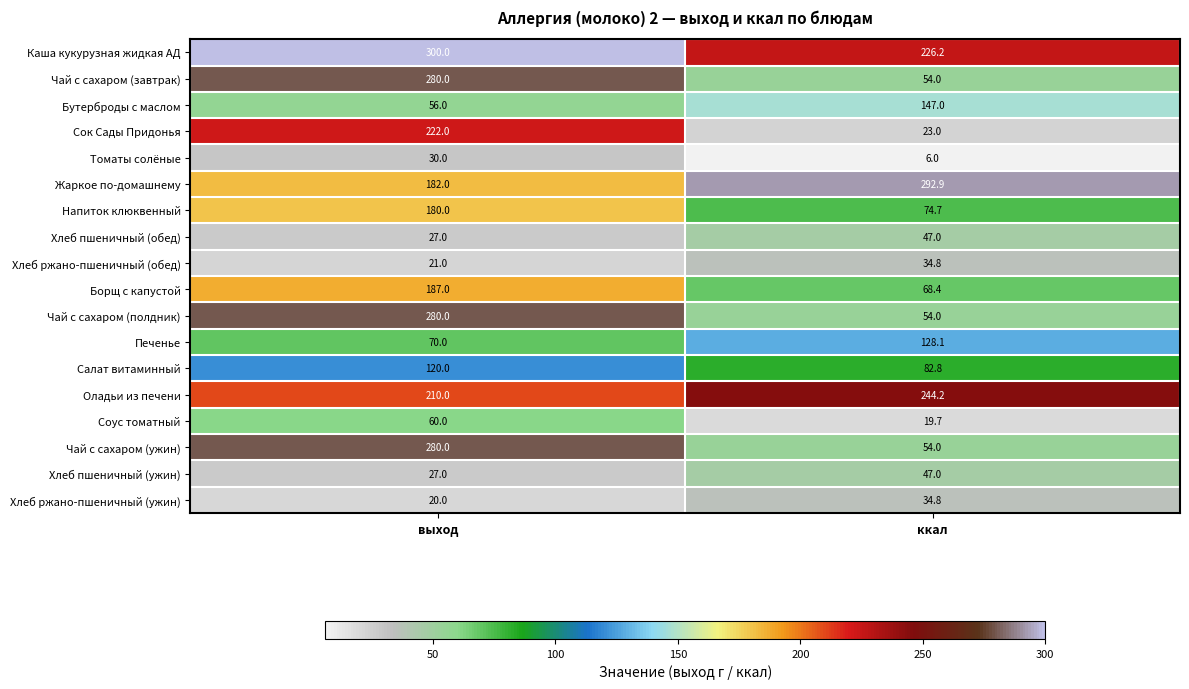

Which category has the lowest value across all series?

ккал